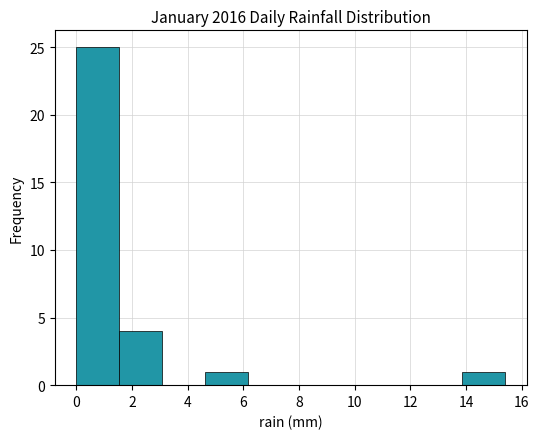

Reading left to right, transcribe this chart: for each bar, give the range it covers on the x-axis and its height. Neither the bar edges nor the heights are printed on the chart, so give them approximately, as read against the axes.

0.00 to 1.54: 25
1.54 to 3.08: 4
3.08 to 4.62: 0
4.62 to 6.16: 1
6.16 to 7.70: 0
7.70 to 9.24: 0
9.24 to 10.78: 0
10.78 to 12.32: 0
12.32 to 13.86: 0
13.86 to 15.40: 1